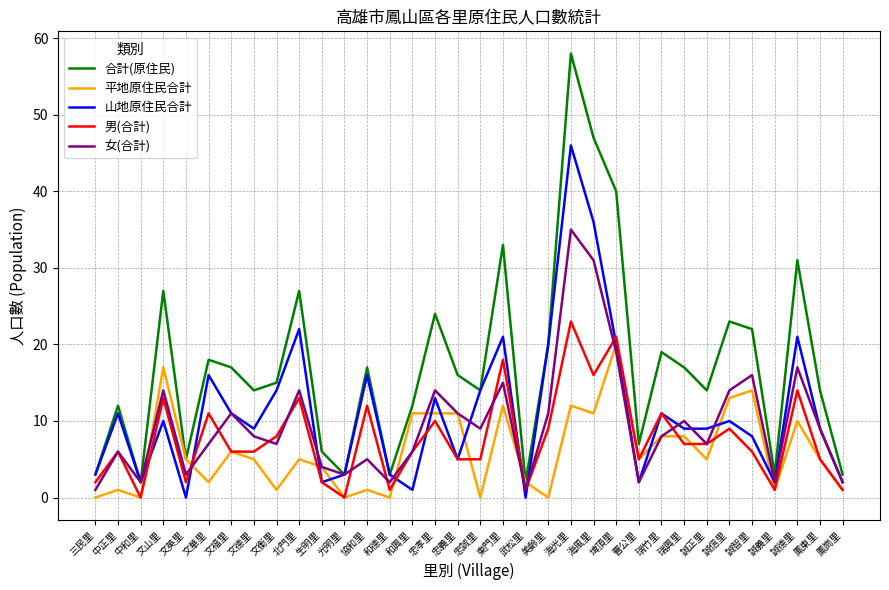

Where is 合計(原住民) nearest to the value 30?

誠德里